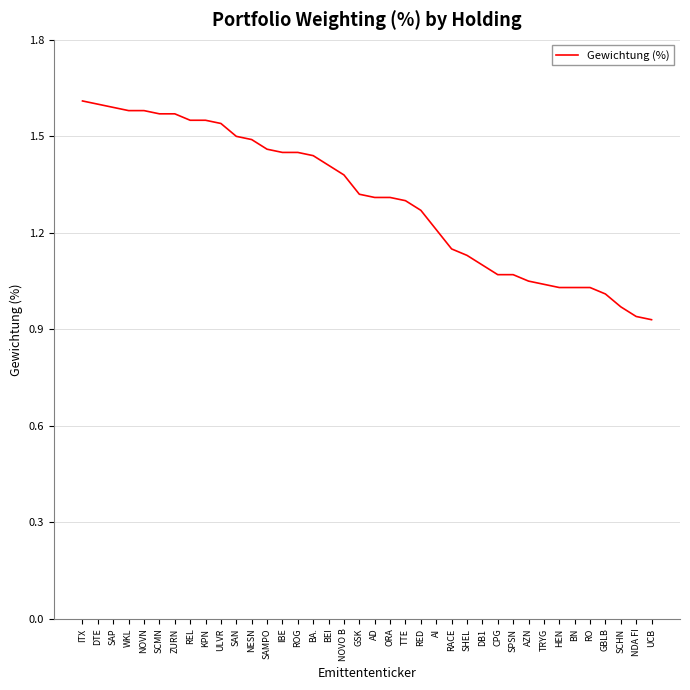

Count the number of data series in this chart.

1